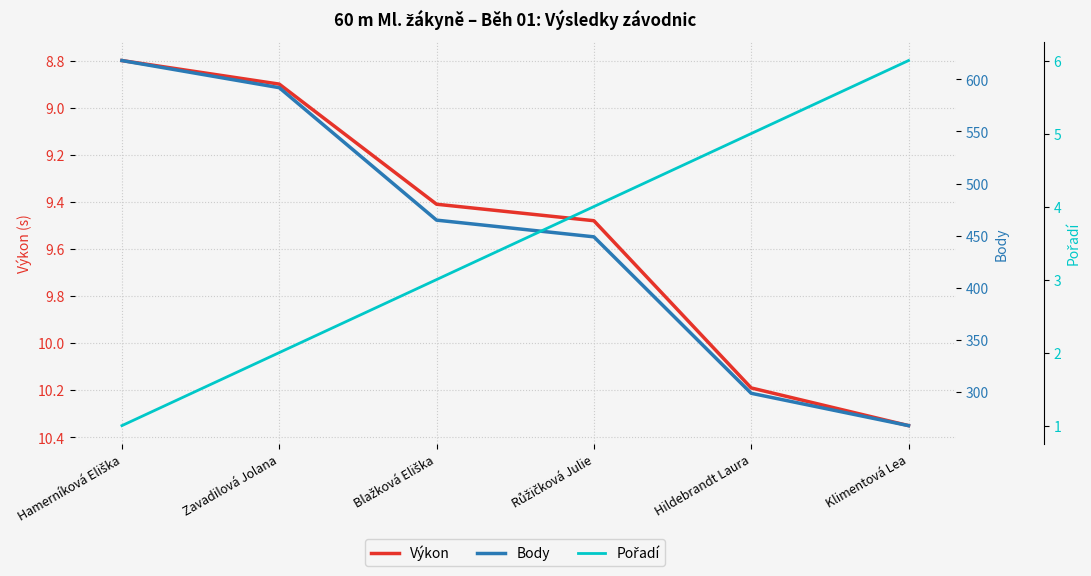

What is the difference between the highest and lowest values at Zavadilová Jolana?

590.0